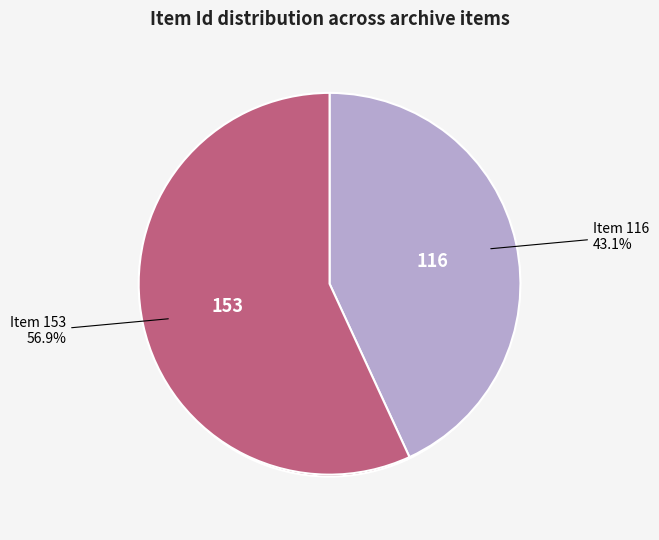

Which category accounts for the majority?

Item 153